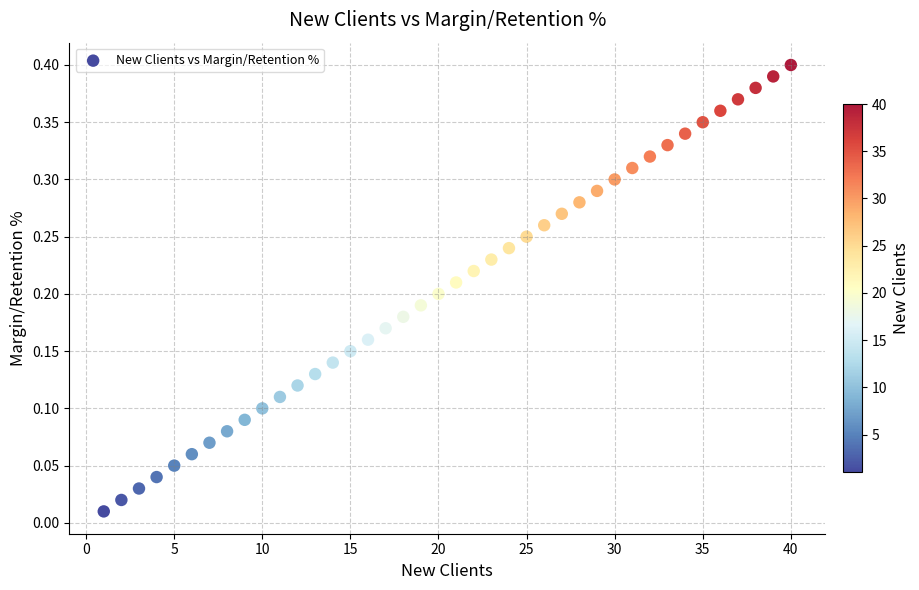

What is the range of X values (max minus min)?

39.0